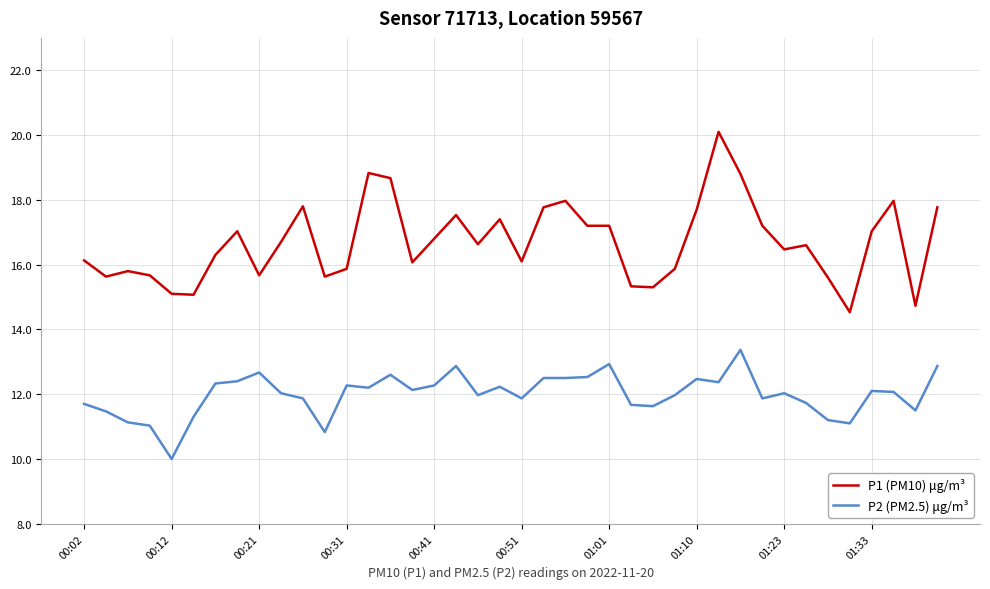

List the series in order of their overall mean, lowest first.

P2 (PM2.5) μg/m³, P1 (PM10) μg/m³